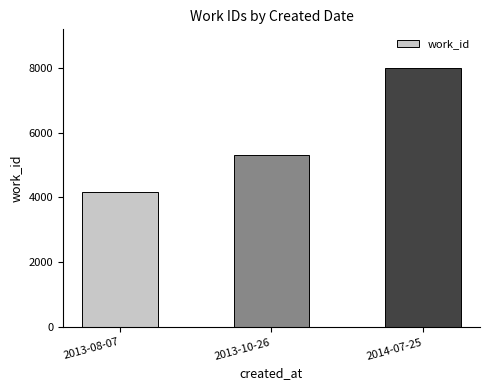

What value does the data have at 2013-08-07, to the nearest 10?

4170